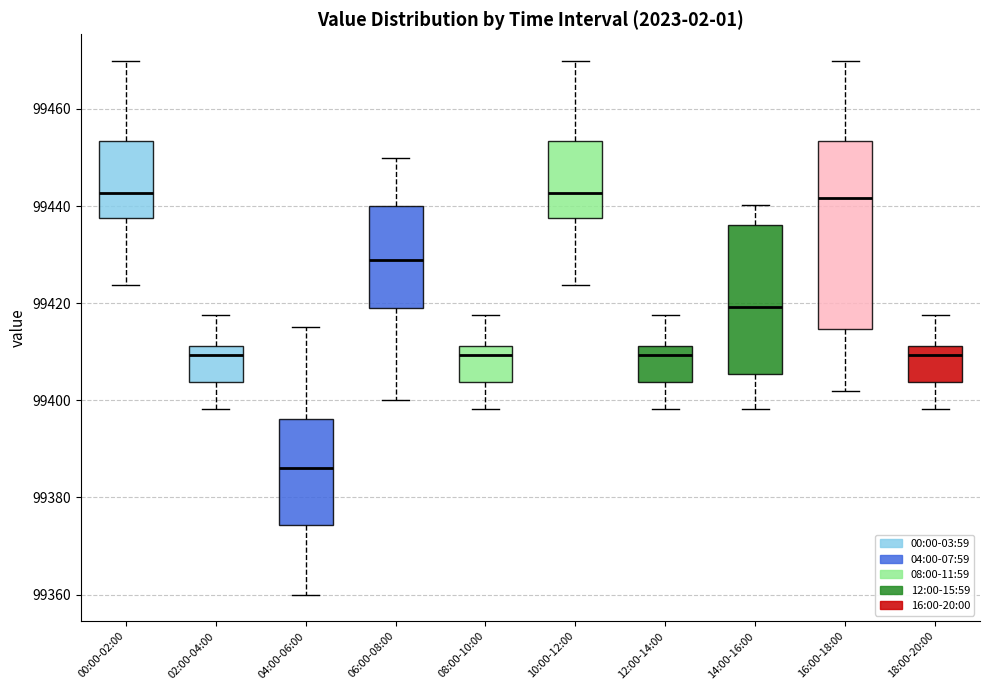

Where does the upper whisker of the box for 08:00-10:00 end on the y-axis? The values are not printed on the chart, so give them approximately, as read against the axis.

99418